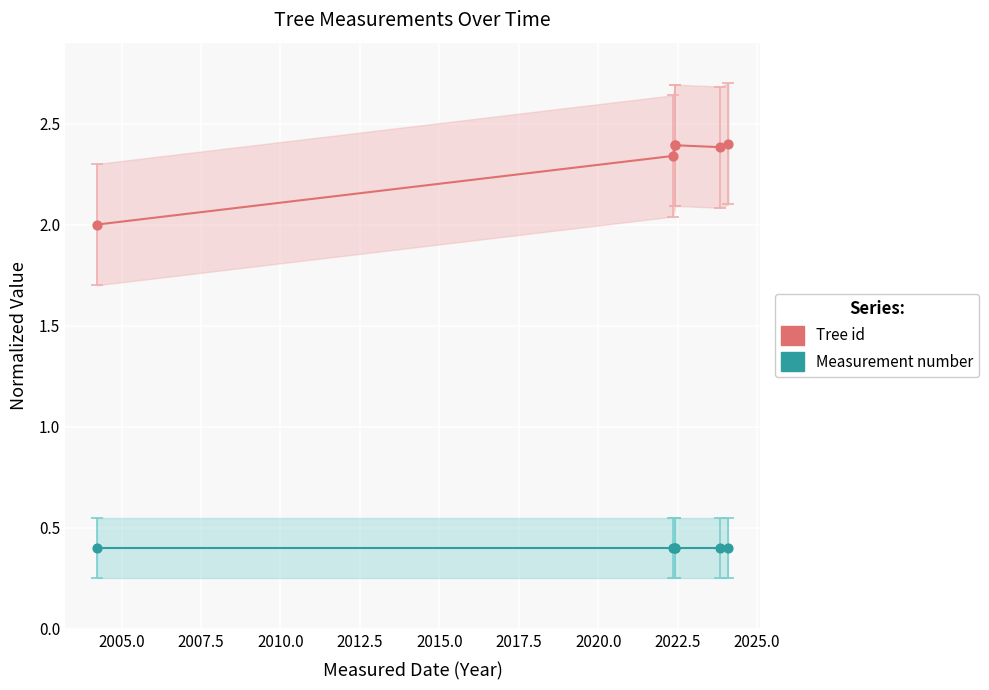

Which series contains the highest Y value?

Tree id